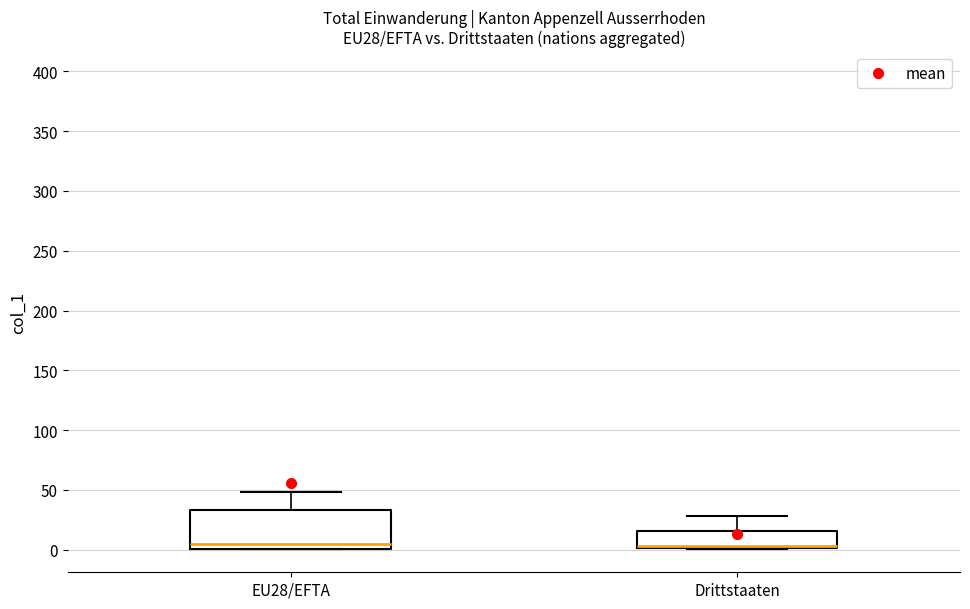

Reading left to right, read every box against the y-axis: the position of its median line, the range the box covers, and the ends of its whiskers. The values are not printed on the chart, so give them approximately, as read against the axis.

EU28/EFTA: median 5, box 0 to 35, whiskers 0 to 50
Drittstaaten: median 5 (drawn on the box's lower edge), box 0 to 15, whiskers 0 to 30